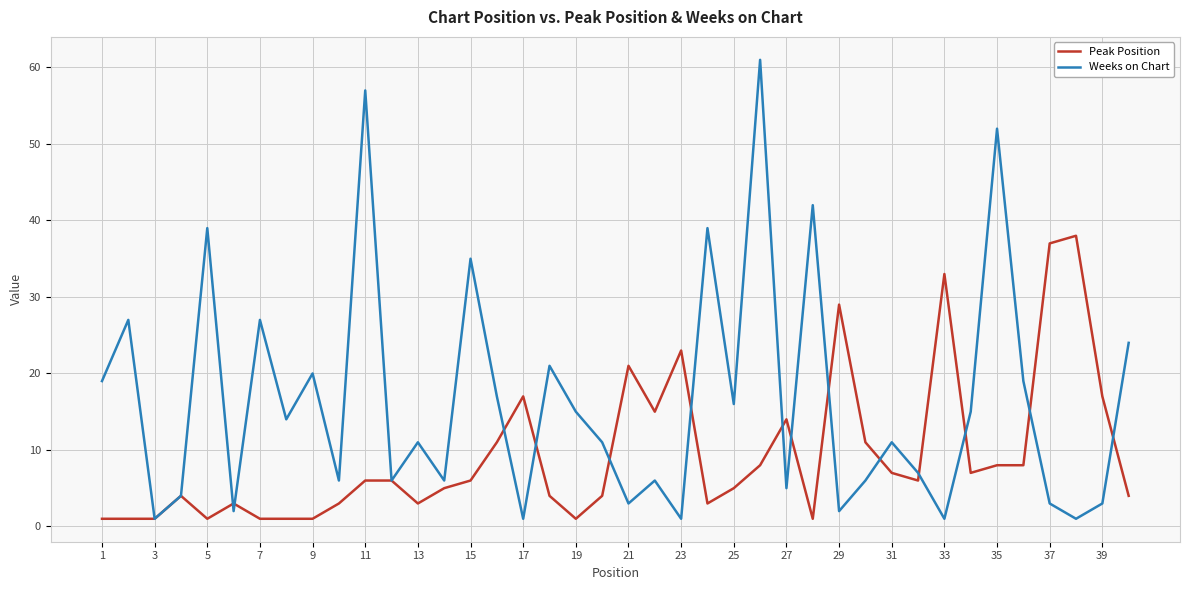

Which series has the widest spread of values?

Weeks on Chart